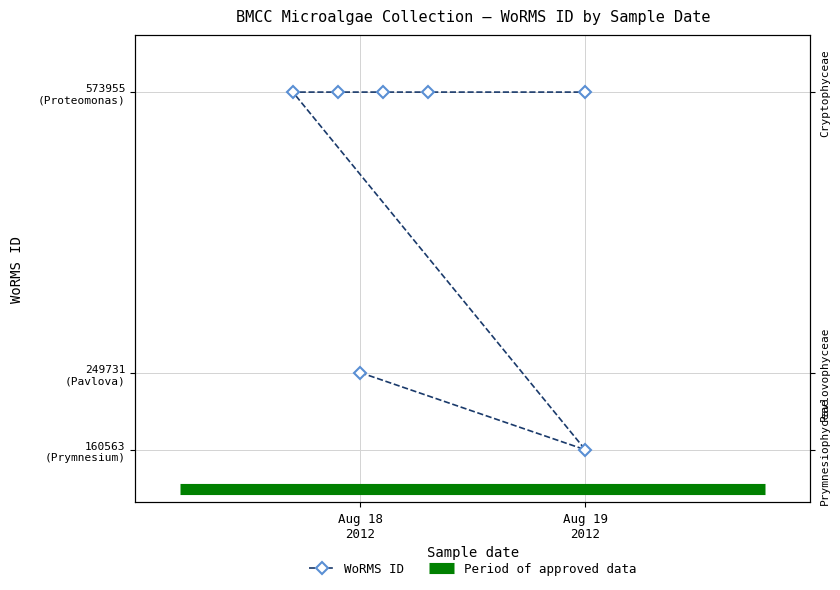

What is the difference between the maximum and minimum values?

413392